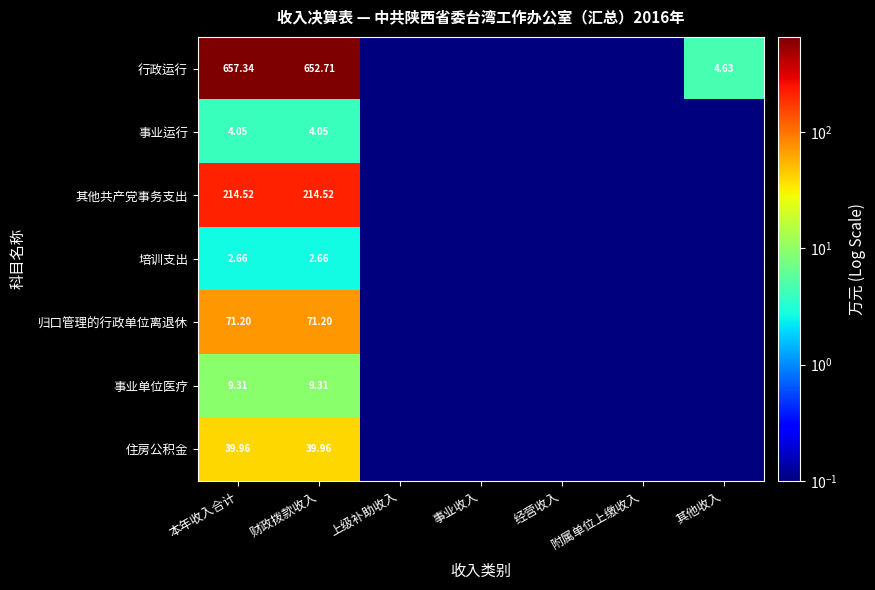

Between 本年收入合计 and 财政拨款收入, which series saw the biggest shift?

行政运行